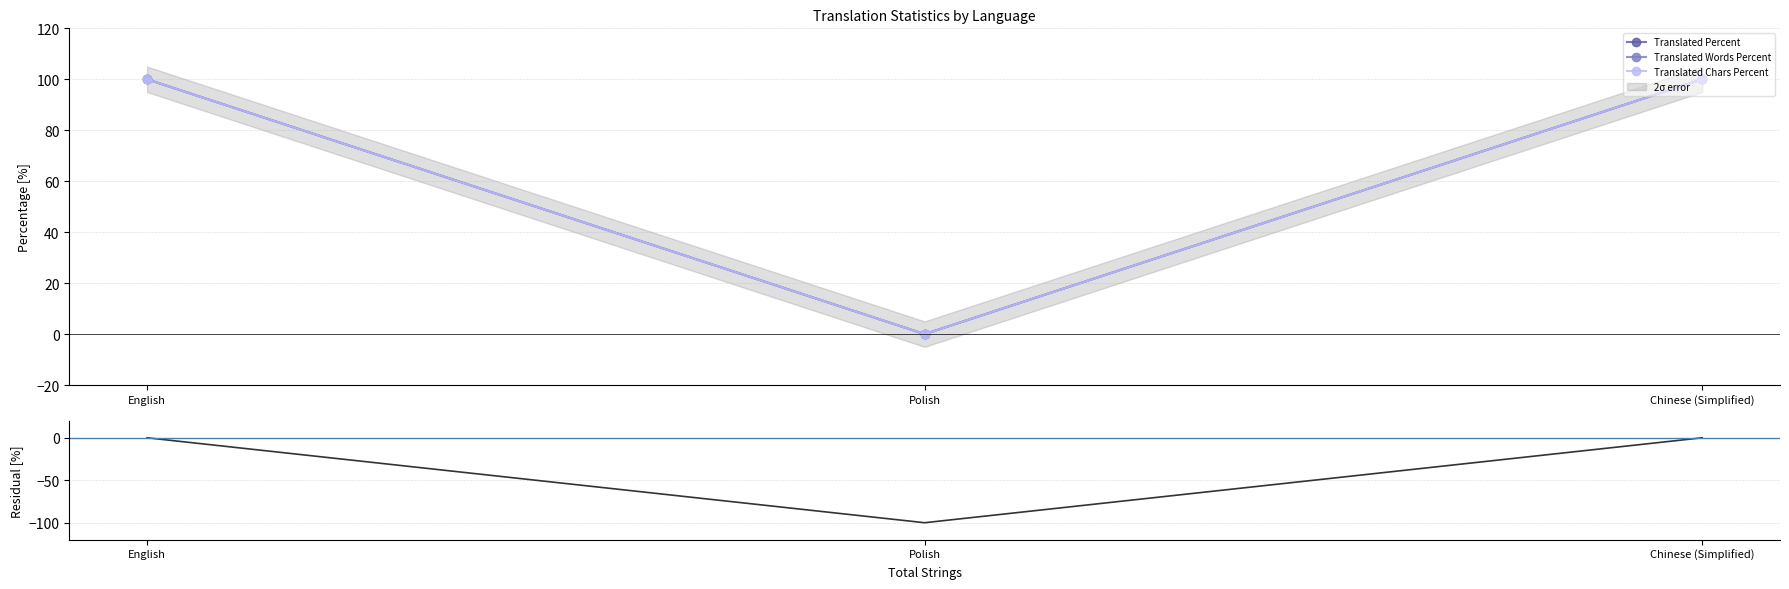

Count the Translated Percent values in the range 0 to 100.

3